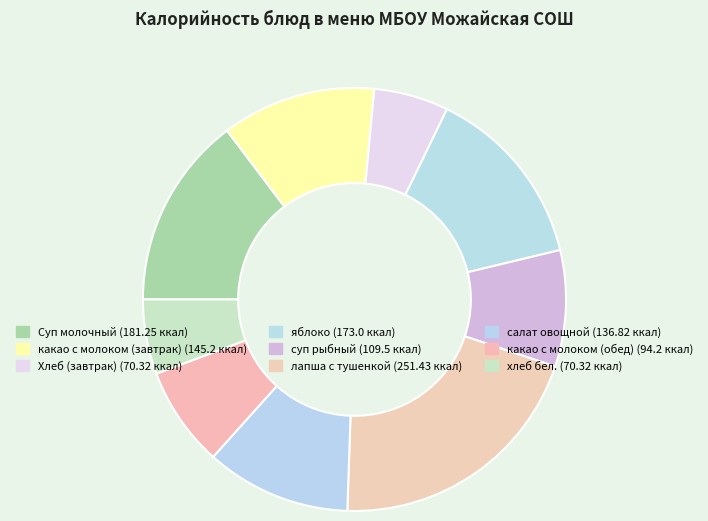

How many slices are in this pie chart?

9